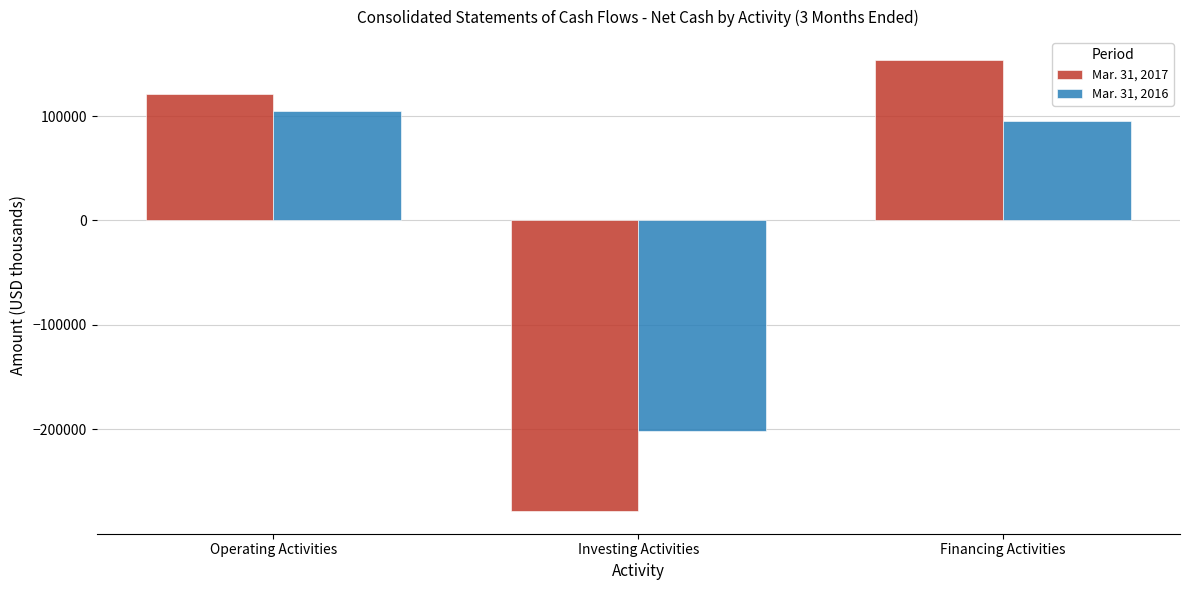

At which label does Mar. 31, 2017 reach its peak?

Financing Activities